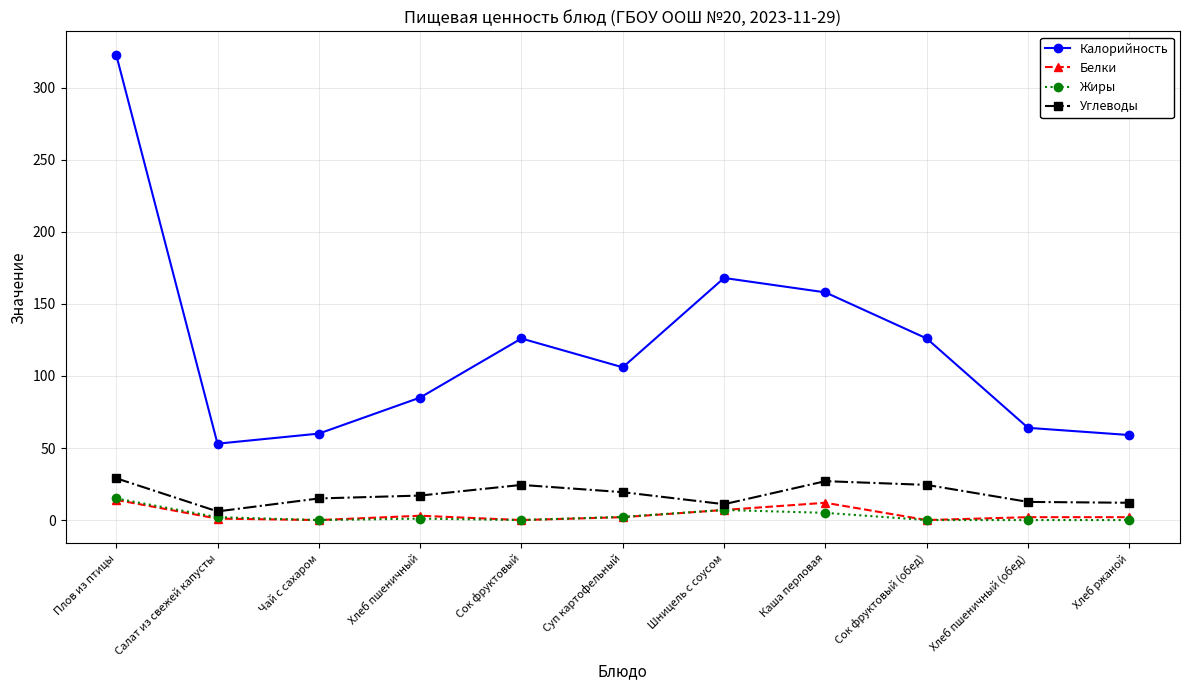

What is the sum of all Калорийность values?

1328.0